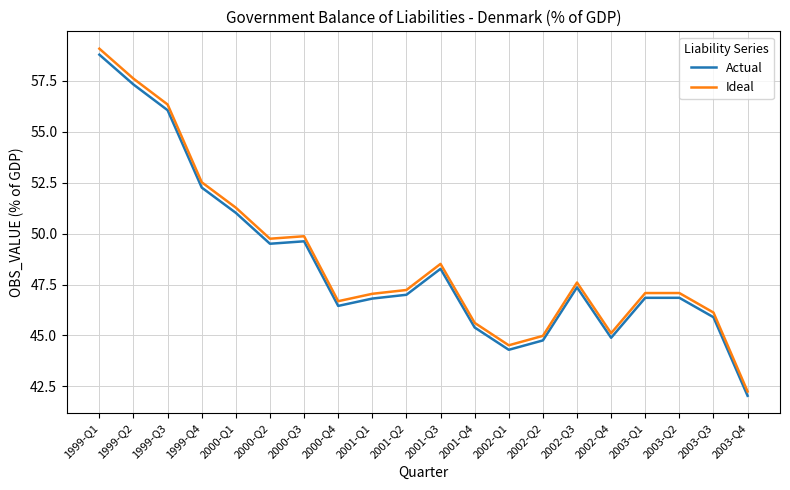

True or false: Actual and Ideal intersect in this chart.

False